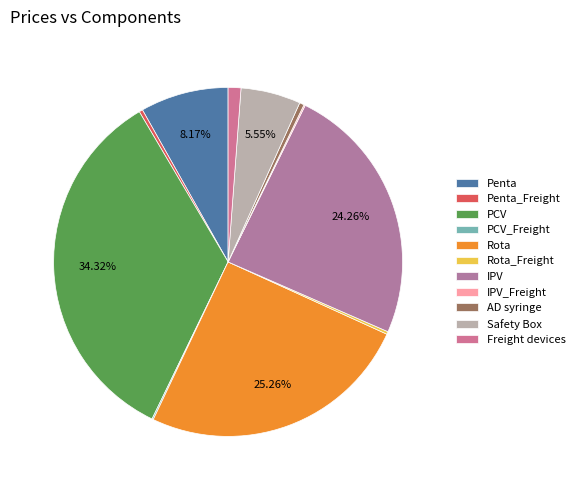

To the nearest percent, what is the average slice percentage?

9%